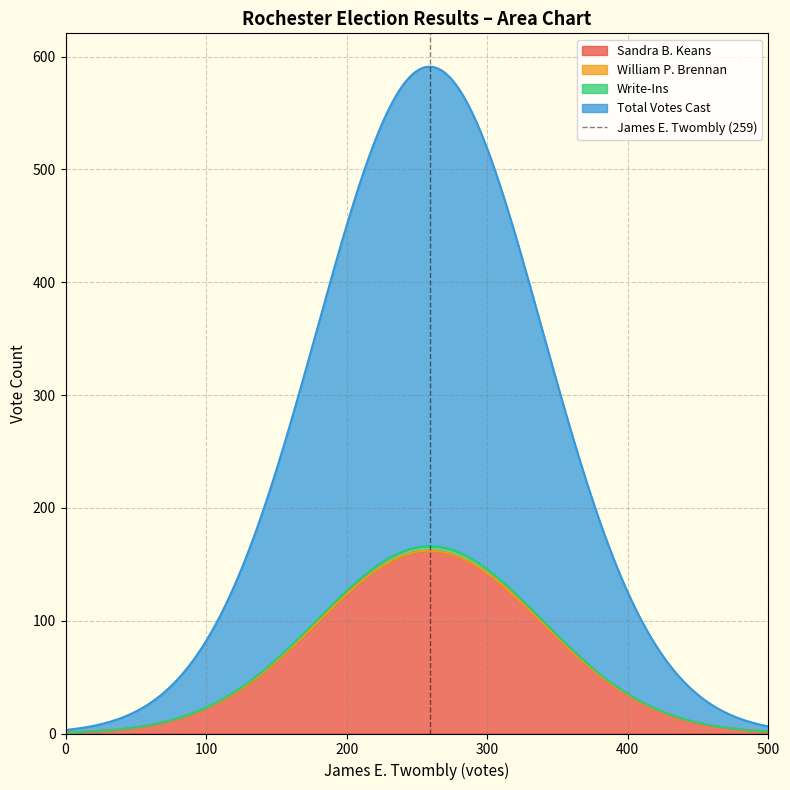

What is the highest value of the Sandra B. Keans series?

162.0